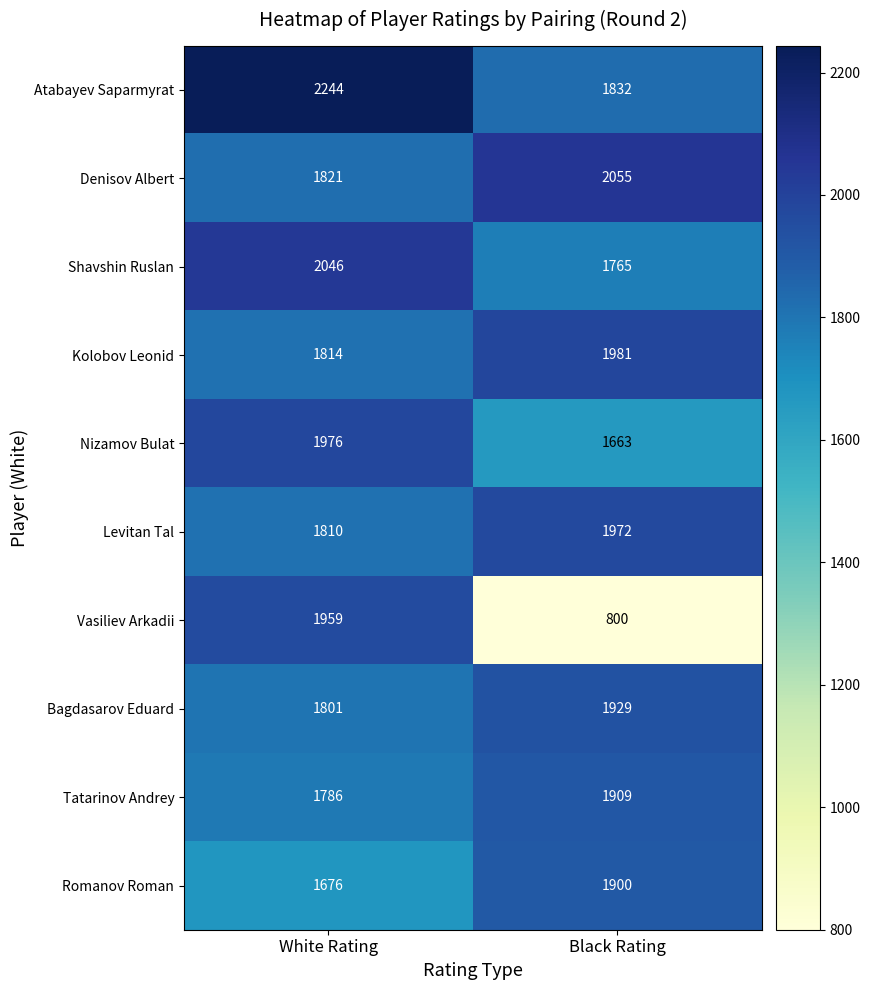

Which series has the largest total across all categories?

Atabayev Saparmyrat